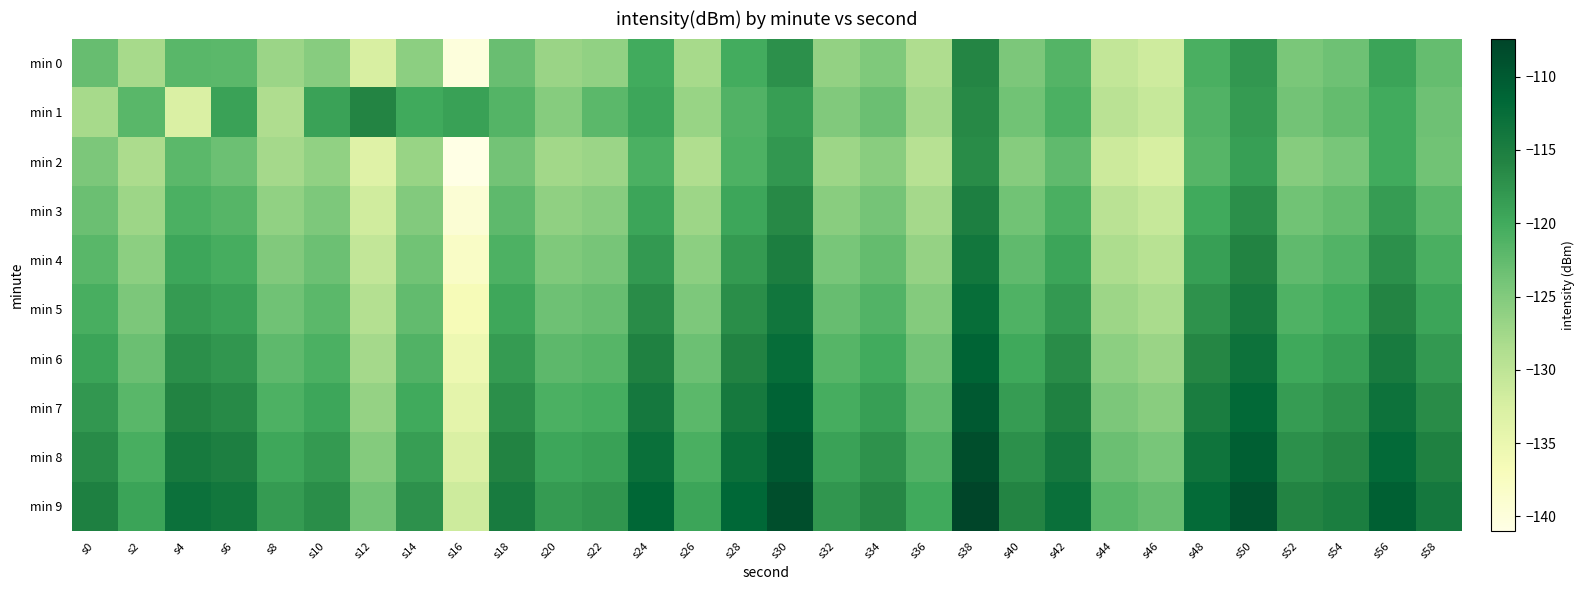

At s14, list the series in order from smallest to largest.

min 2, min 0, min 3, min 4, min 5, min 6, min 1, min 7, min 8, min 9